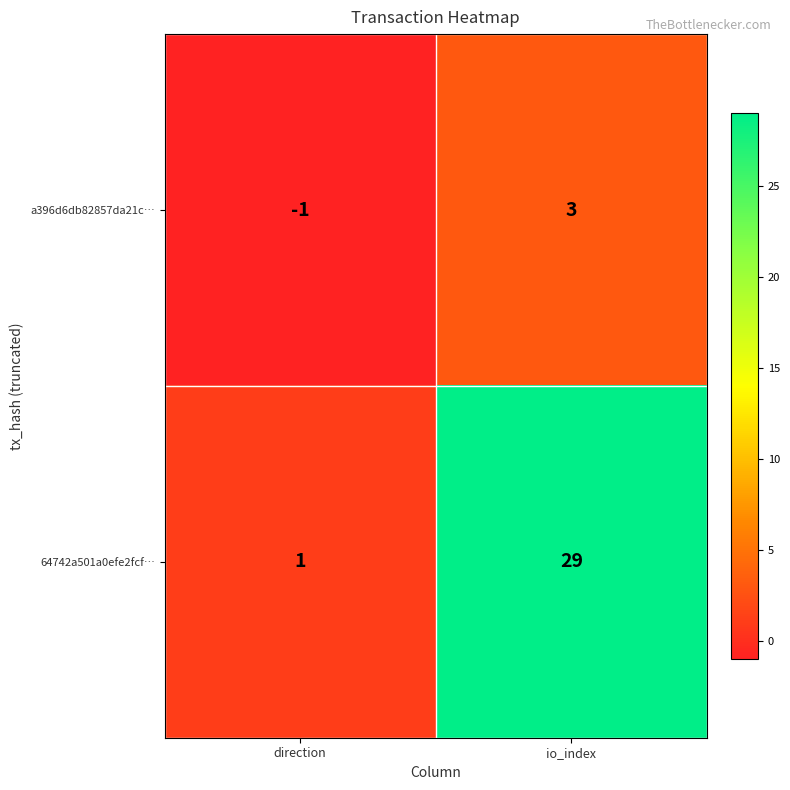

Which label corresponds to the largest value in the chart?

io_index